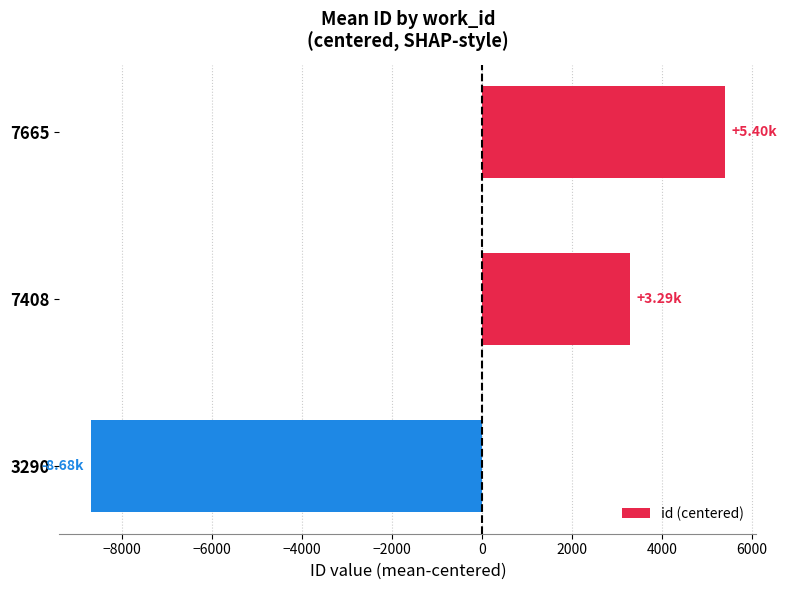

How many bars are there in total?

3